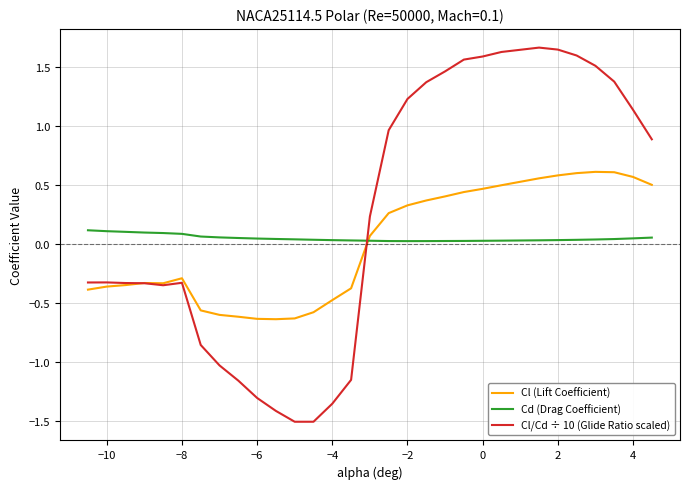

What is the sum of all Cl/Cd ÷ 10 (Glide Ratio scaled) values?

6.7